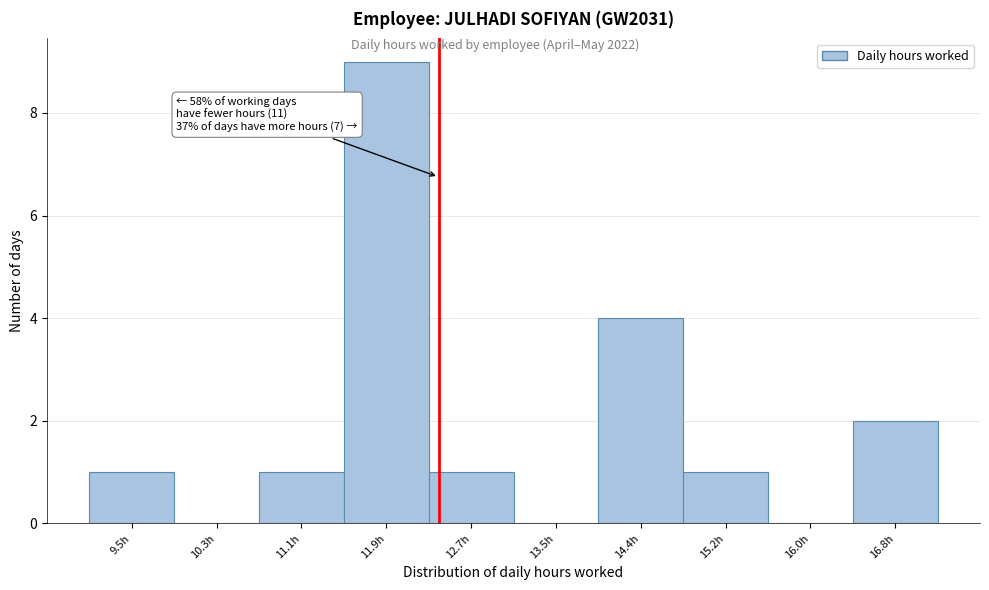

Which range on the x-axis has the tallest bar?

11.5 to 12.3